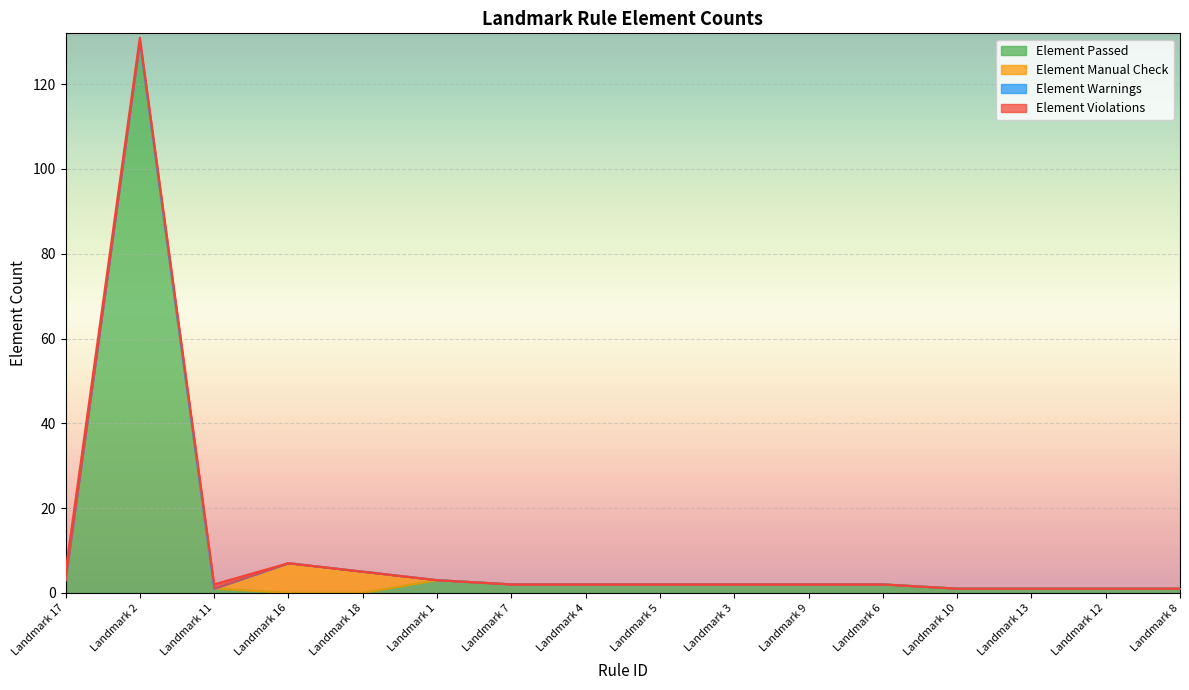

True or false: Element Manual Check and Element Violations cross at least once.

True